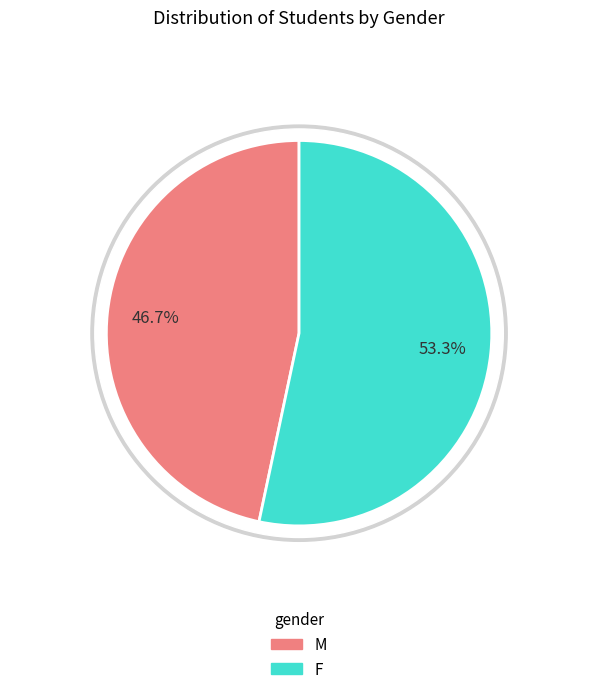

Rank the categories by value from lowest to highest.

M, F